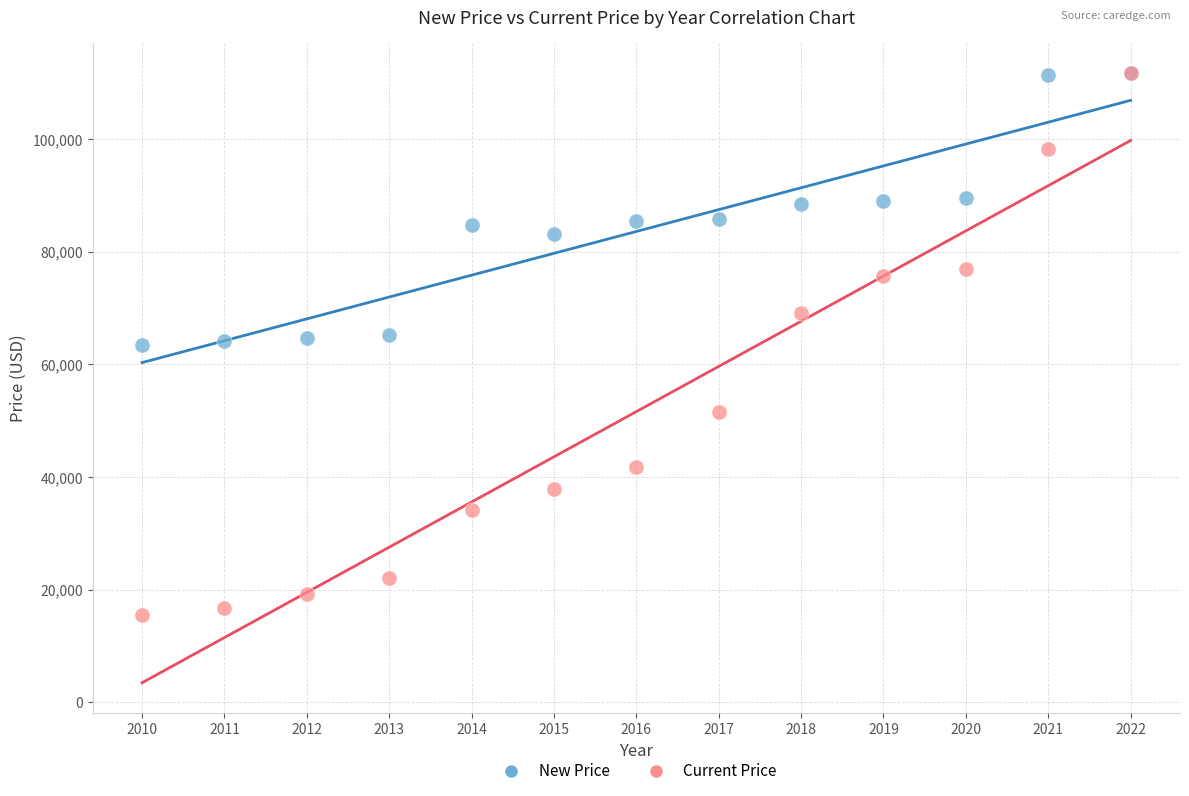

What are all the series names shown in the legend?

New Price, Current Price